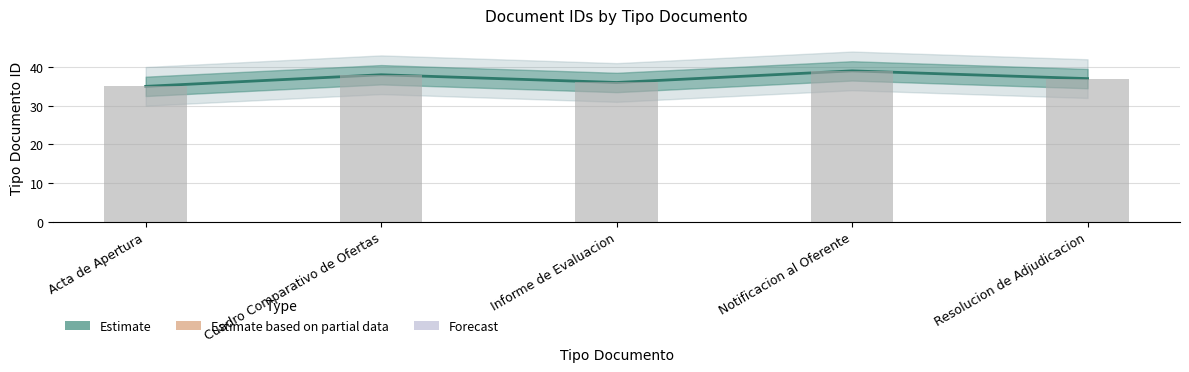

Reading right to left, what are all the values shown in this chart?

Estimate: Resolucion de Adjudicacion=37	Notificacion al Oferente=39	Informe de Evaluacion=36	Cuadro Comparativo de Ofertas=38	Acta de Apertura=35
Observed count: Resolucion de Adjudicacion=37	Notificacion al Oferente=39	Informe de Evaluacion=36	Cuadro Comparativo de Ofertas=38	Acta de Apertura=35